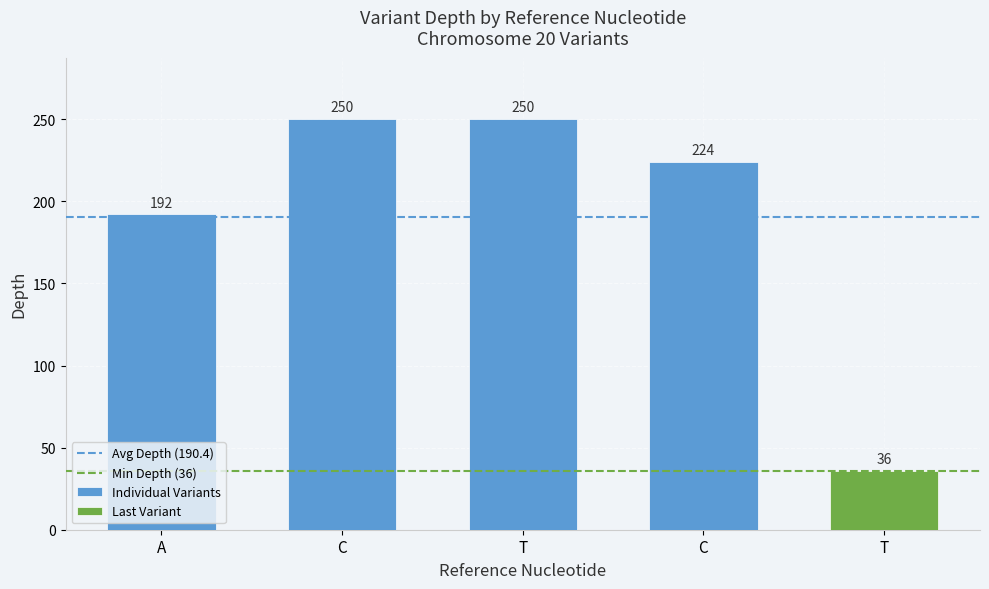

Rank the categories by value from lowest to highest.

T, A, C, C, T